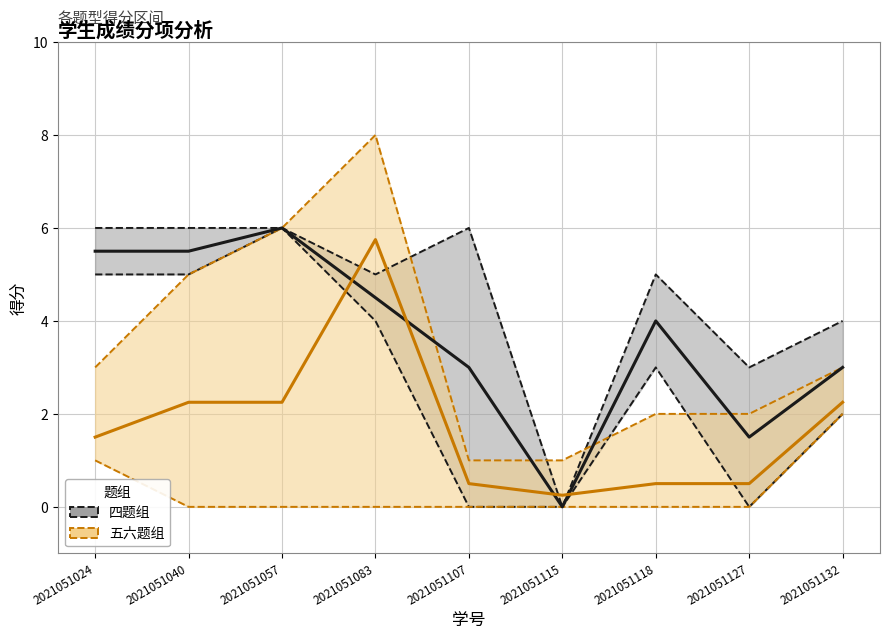

How many values in the 五.1/五.2/六.1/六.2 均值 series exceed 1?

5